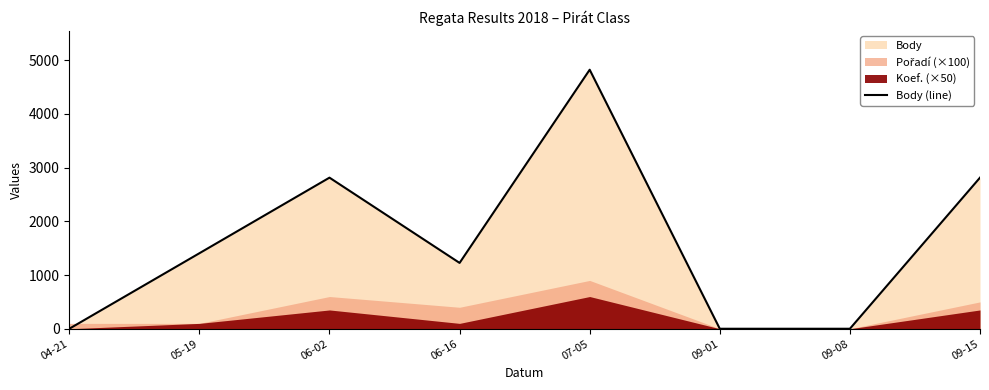

What is the label of the 5th point from the right?

06-16